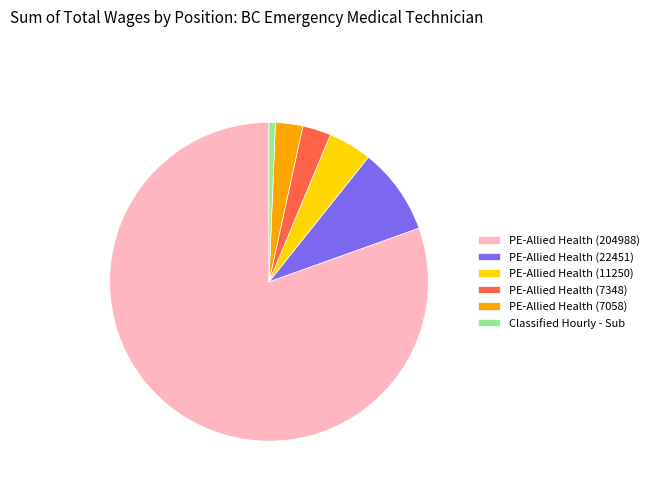

How many segments does this pie chart have?

6